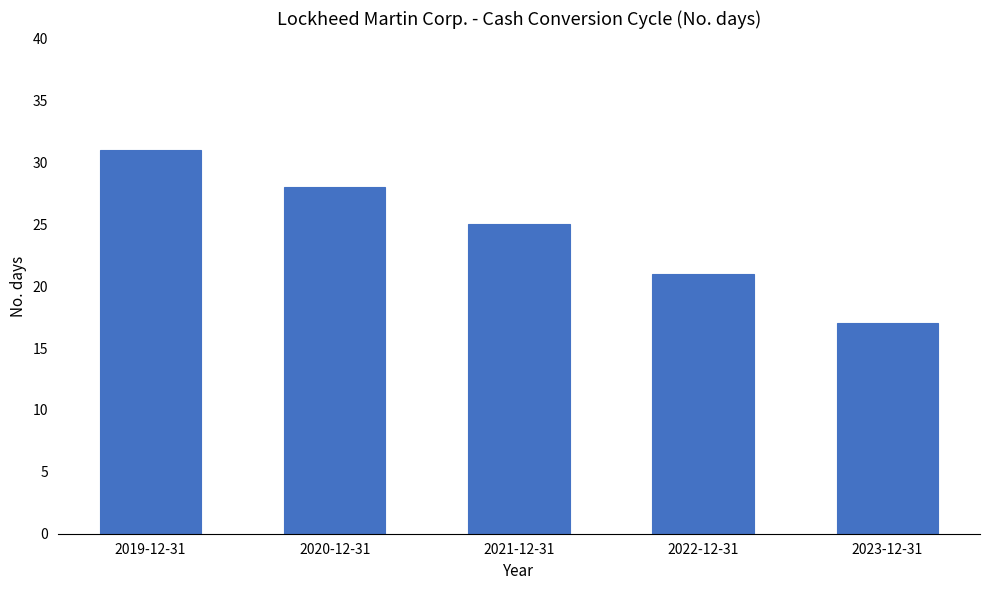

What is the greatest value displayed?

31